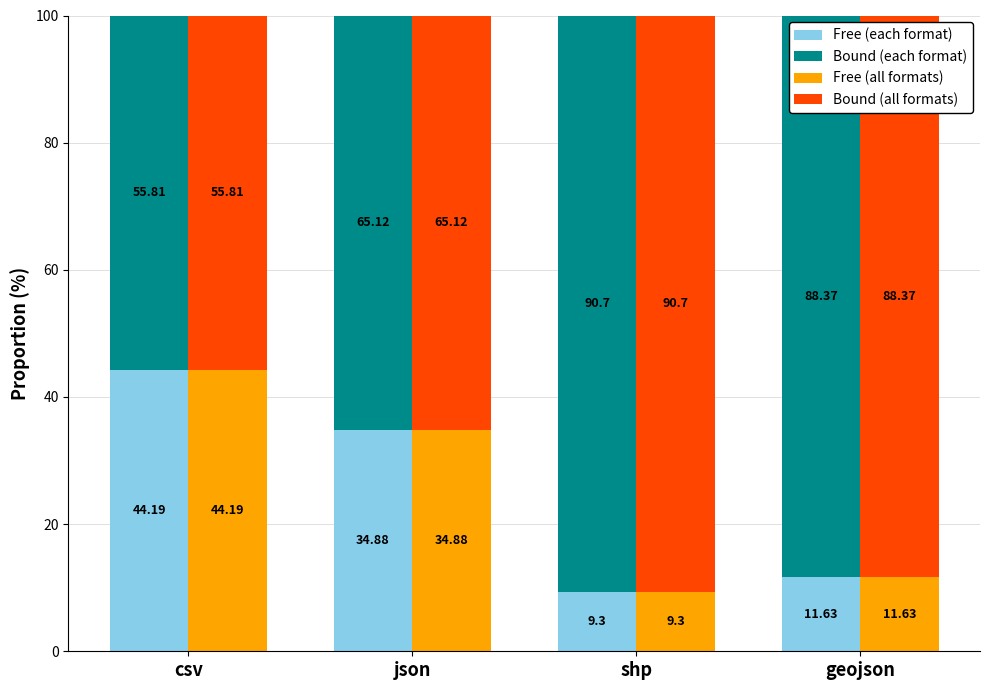

At which label is Free (all formats) closest to 26?

json